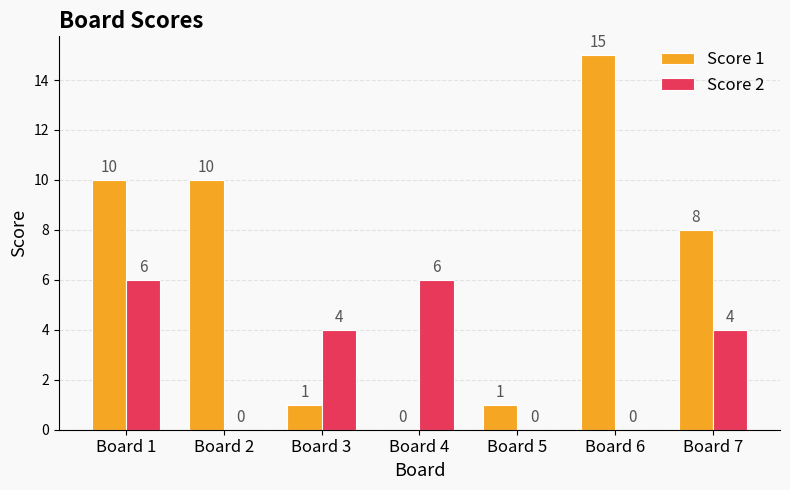

Is the value of Score 1 at Board 3 greater than the value of Score 2 at Board 5?

Yes